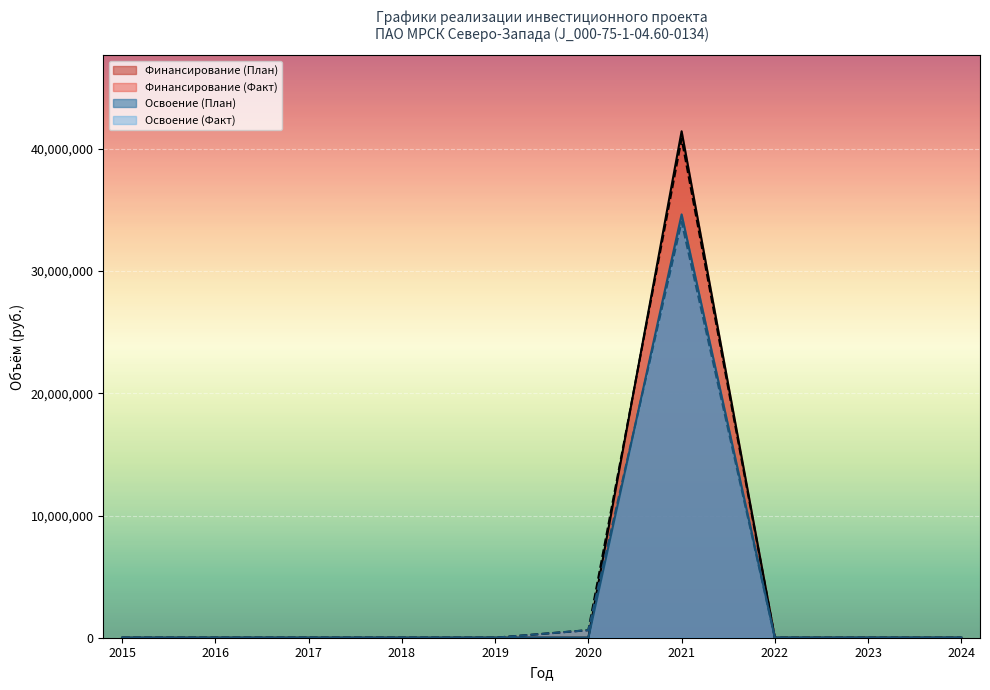

What is the maximum value shown in the chart?

41439945